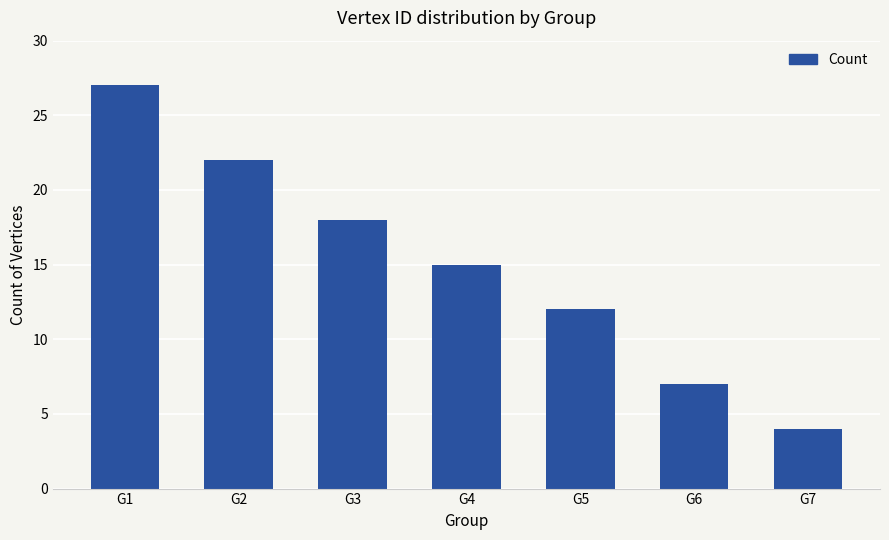

The value at G2 is 9. True or false?

False